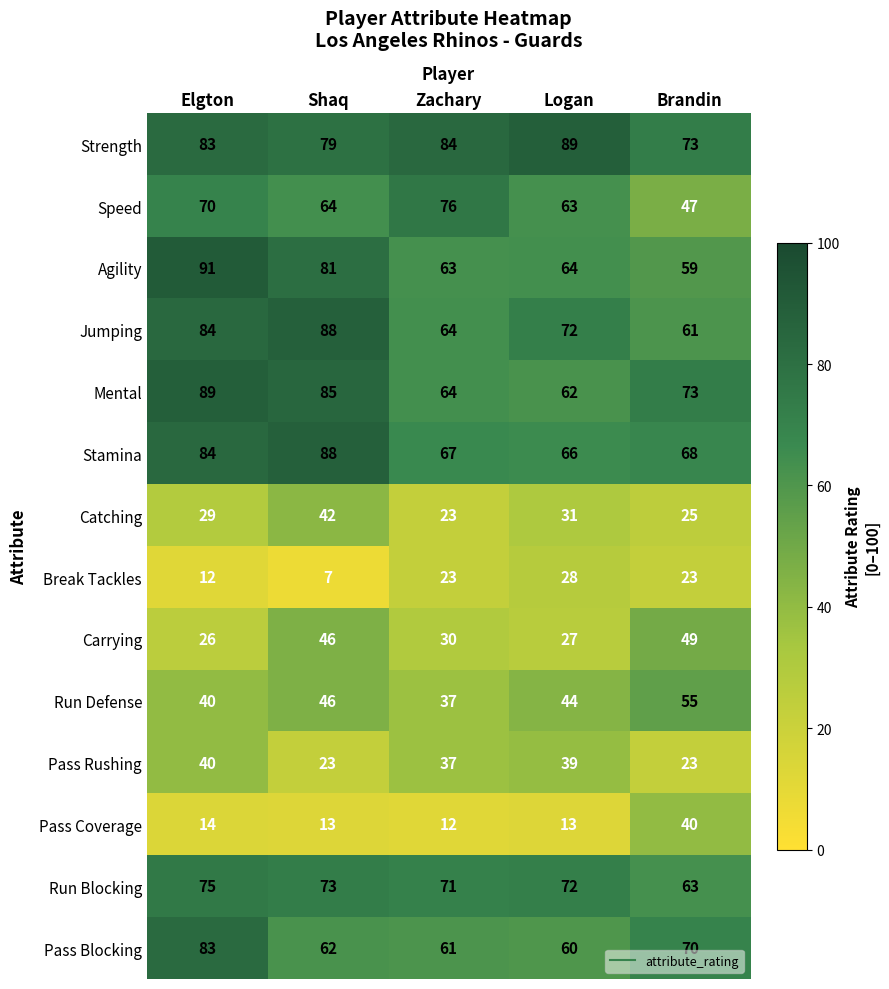

Which series has the largest total across all categories?

Strength